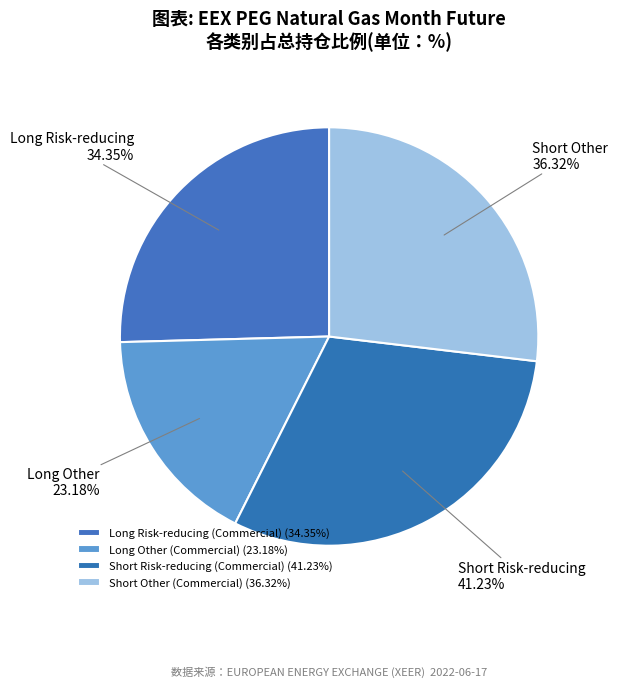

Between Long Other and Long Risk-reducing, which is larger?

Long Risk-reducing